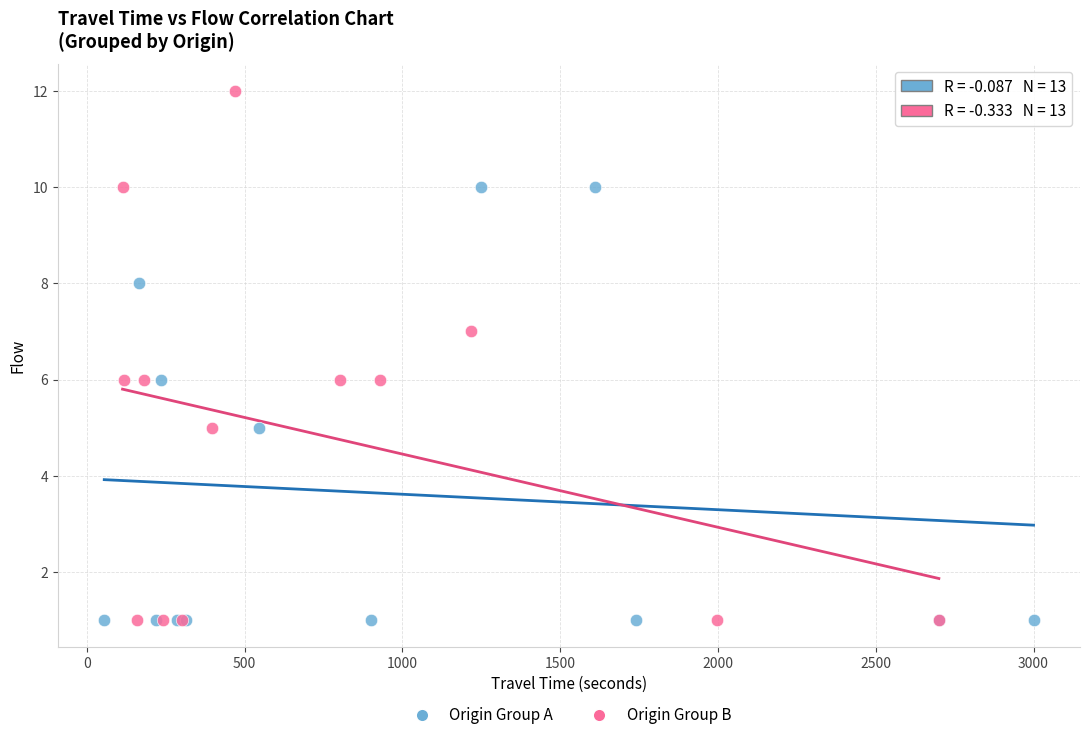

Which series has the widest spread of Y values?

Origin Group B